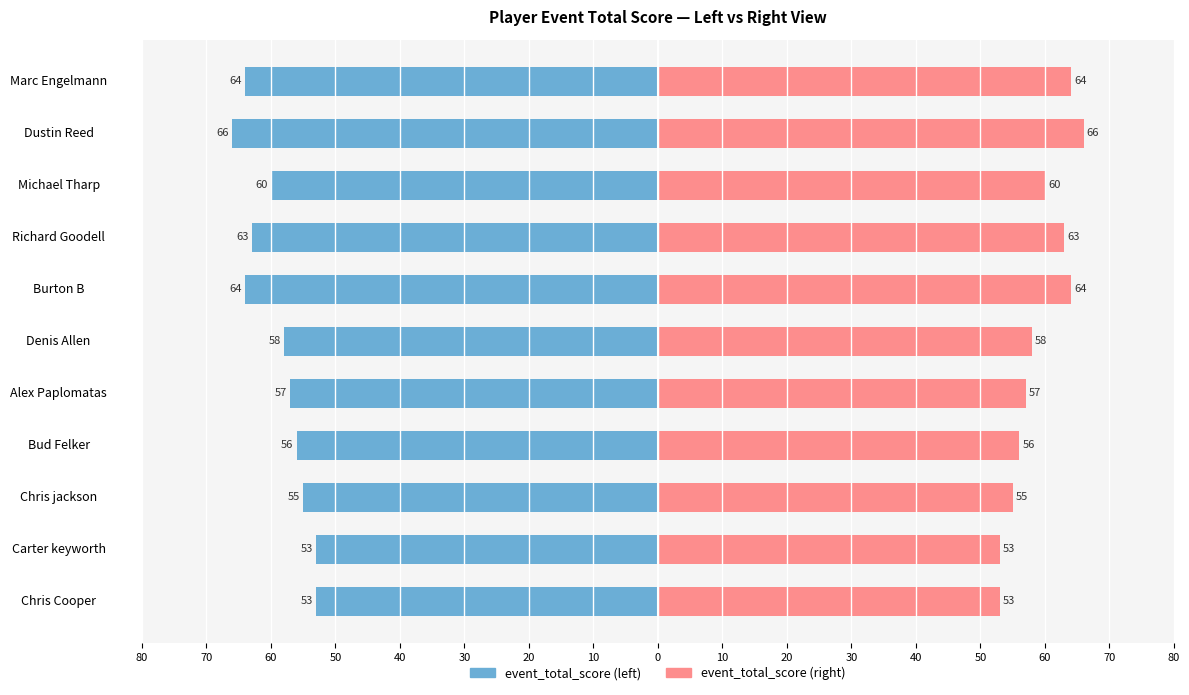

Reading left to right, what are all the values shown in this chart?

event_total_score (left): -53	-53	-55	-56	-57	-58	-64	-63	-60	-66	-64
event_total_score (right): 53	53	55	56	57	58	64	63	60	66	64